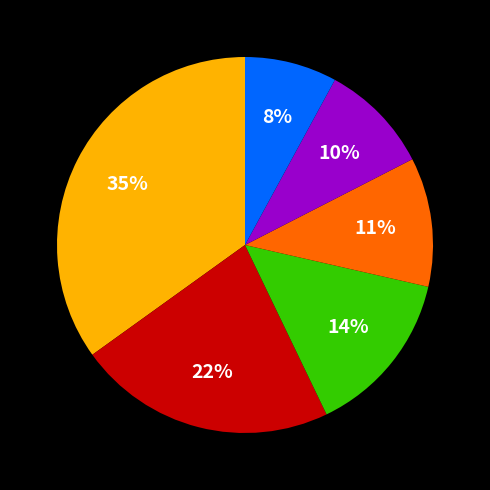

To the nearest percent, what is the average slice percentage?

17%